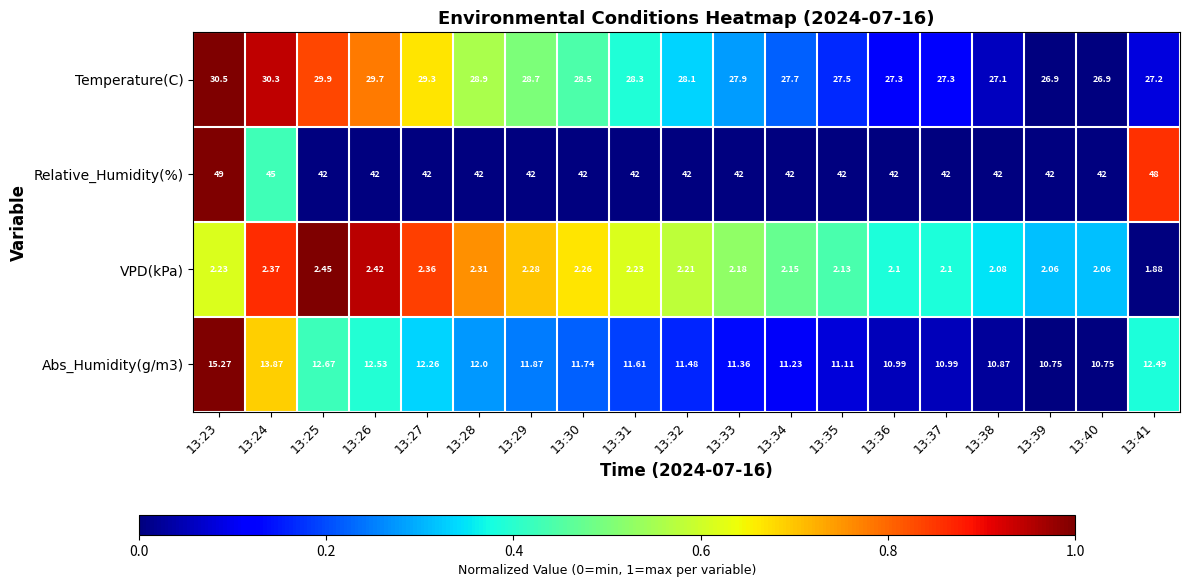

Which series has the largest total across all categories?

Relative_Humidity(%)